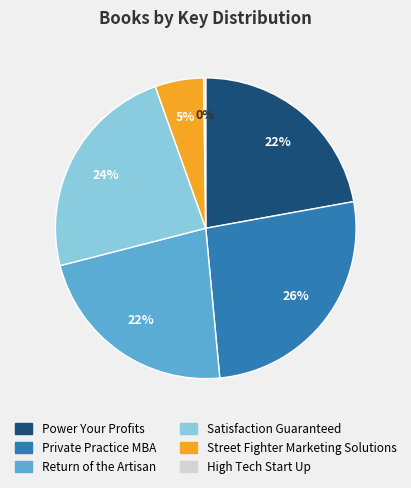

What percentage is the Street Fighter Marketing Solutions slice, to the nearest percent?

5%